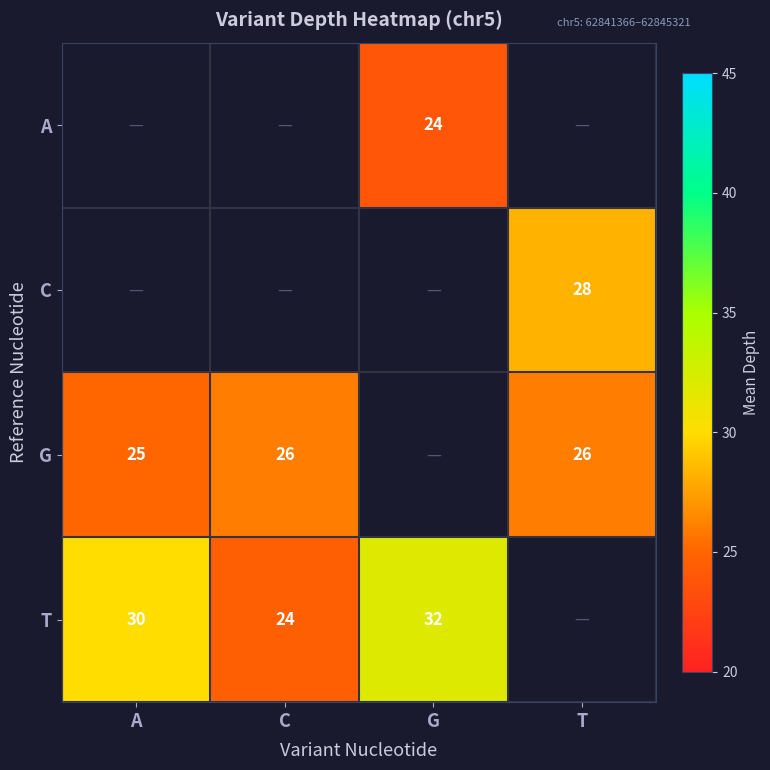

The value of T at A is 30. True or false?

True